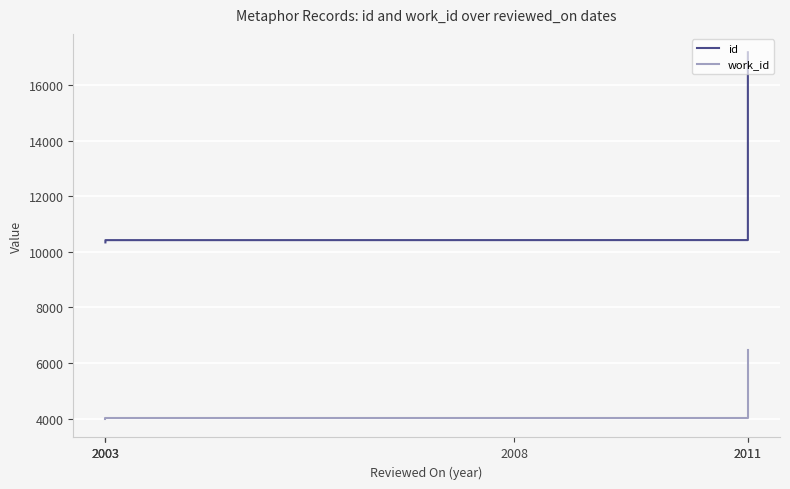

Is this an area chart (filled region under the line)?

No